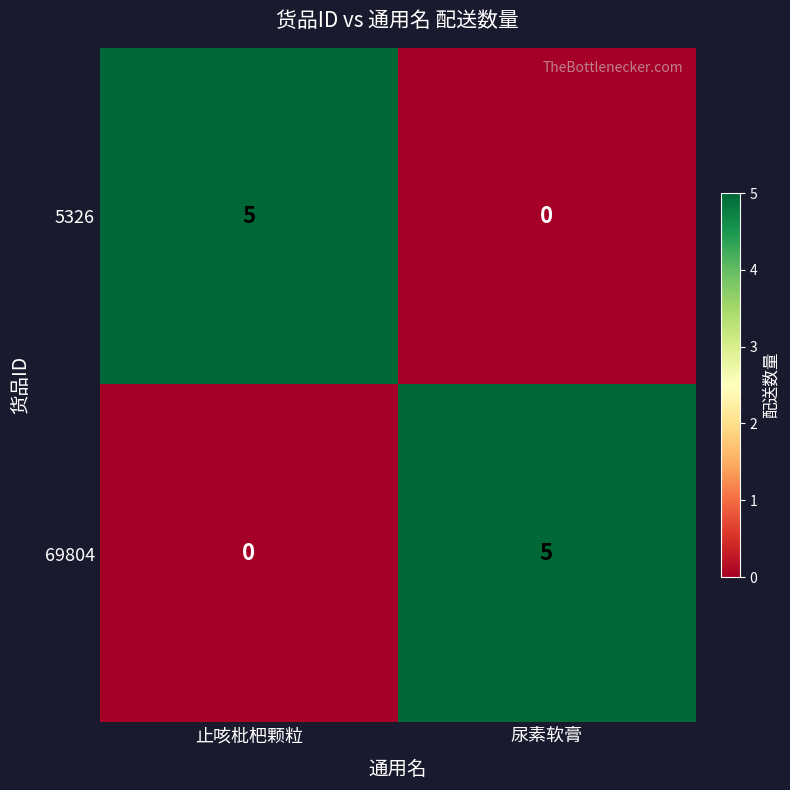

Which category has the lowest value in the 69804 series?

止咳枇杷颗粒